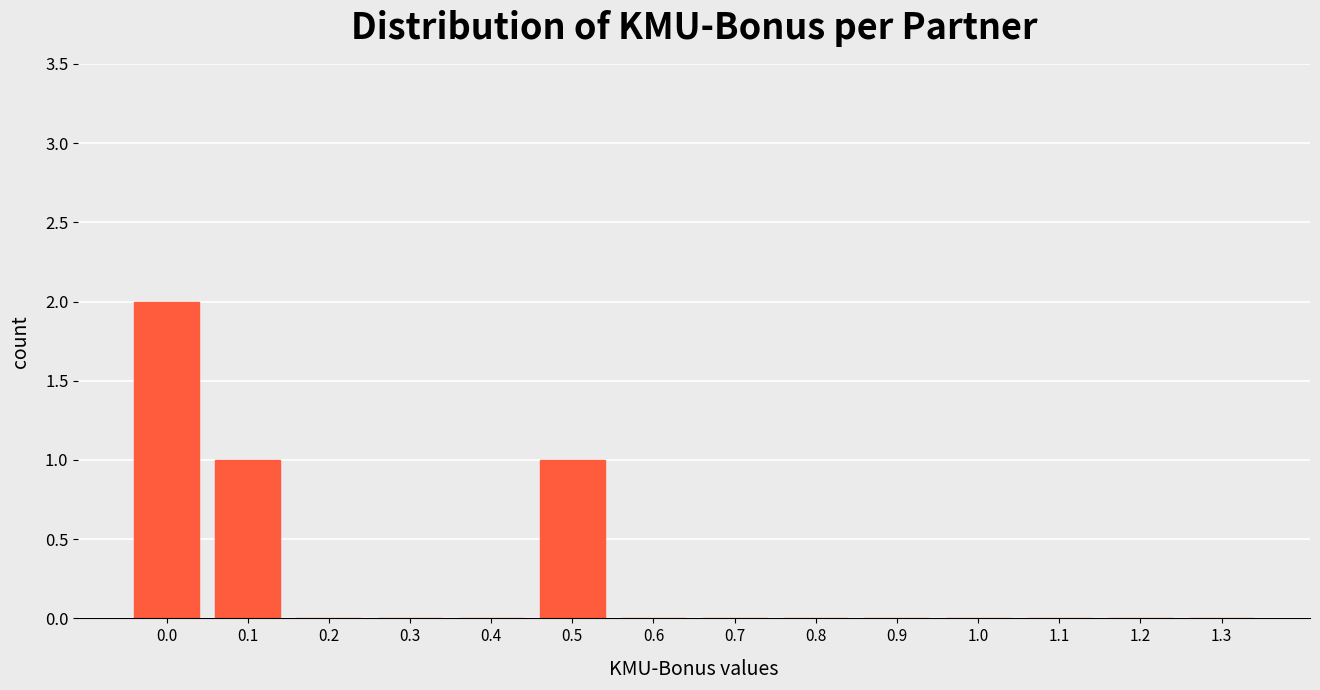

Reading right to left, transcribe all the data shown in this chart.

1.3=0	1.2=0	1.1=0	1.0=0	0.9=0	0.8=0	0.7=0	0.6=0	0.5=1	0.4=0	0.3=0	0.2=0	0.1=1	0.0=2